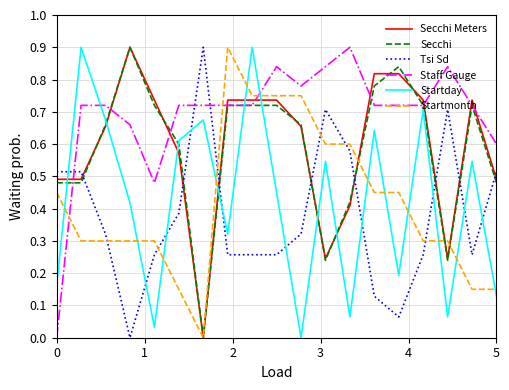

Which series has the largest total across all categories?

Staff Gauge